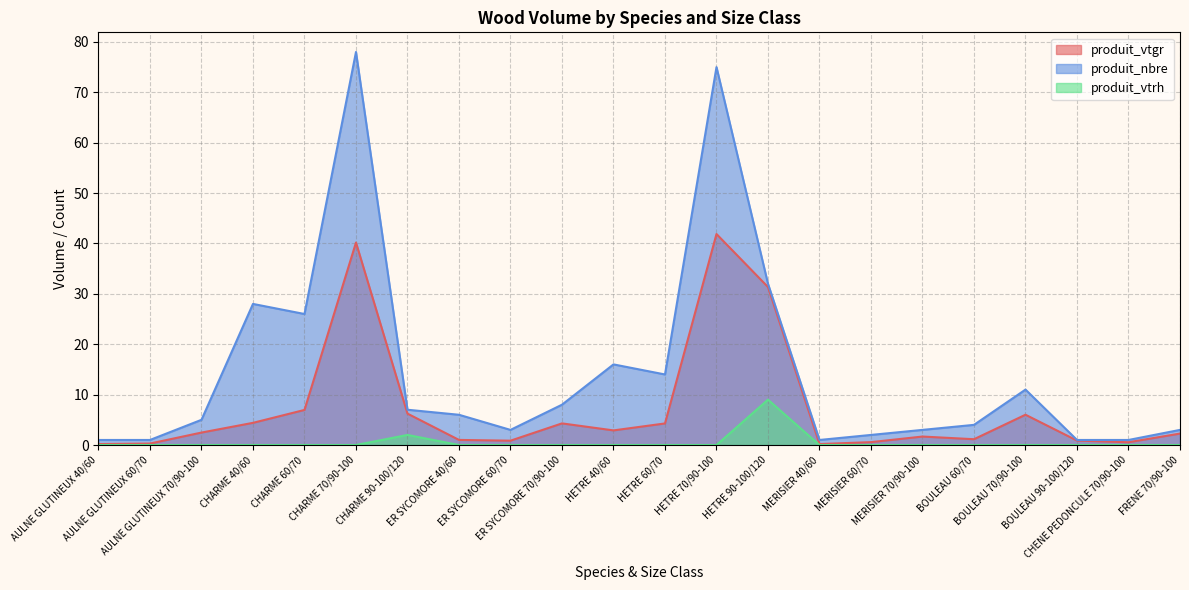

What is the maximum value shown in the chart?

78.0